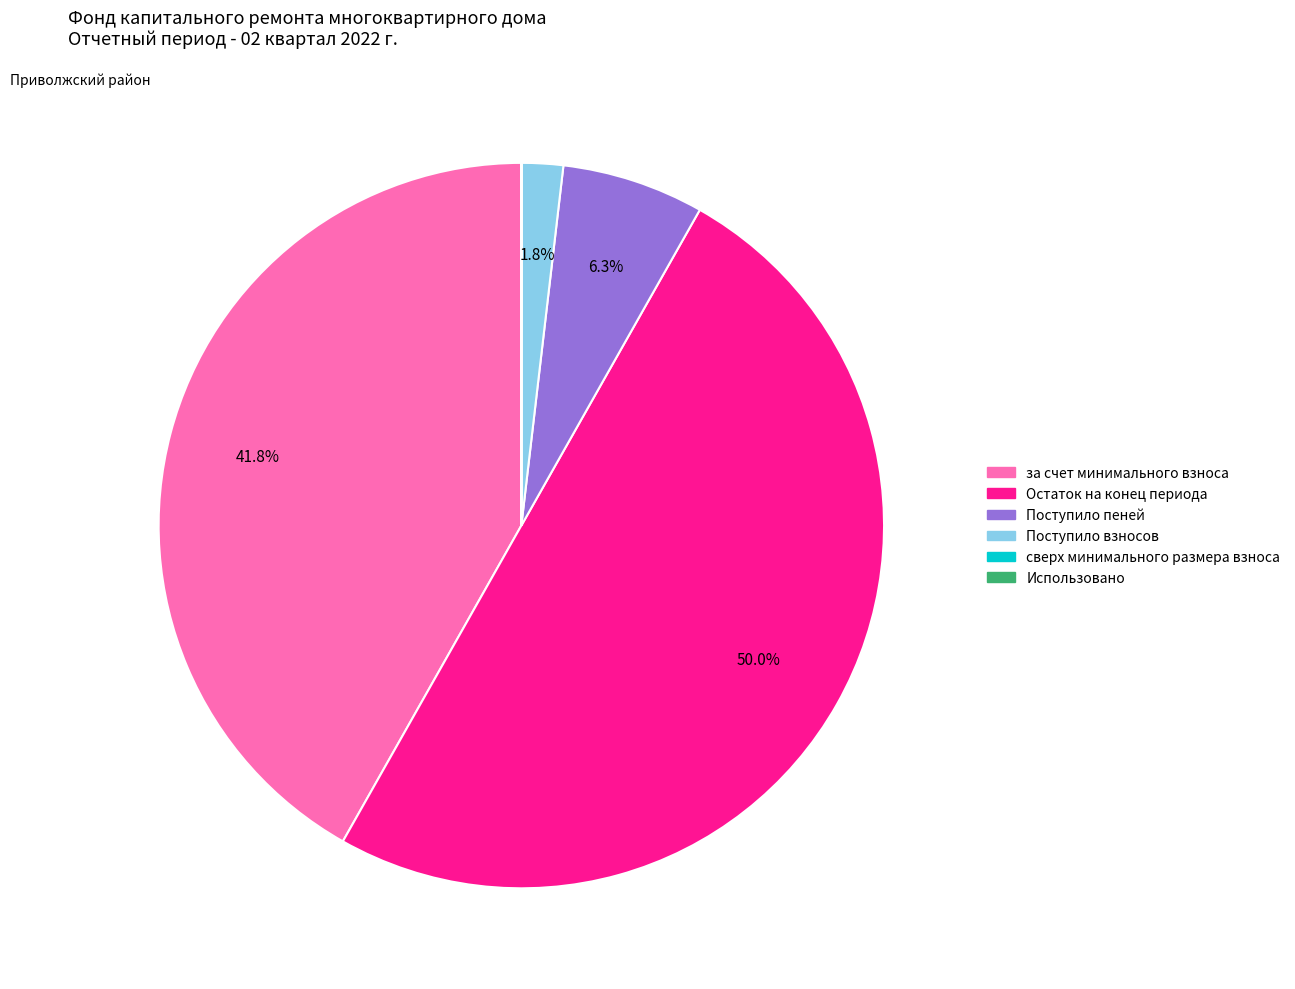

True or false: за счет минимального взноса accounts for 51% of the total.

False